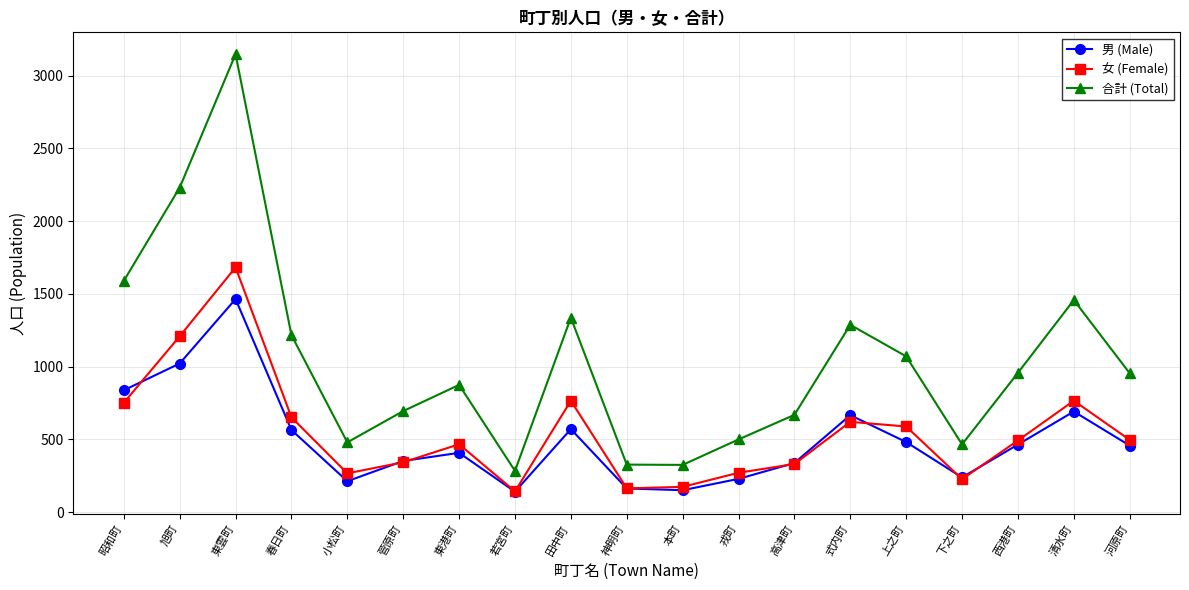

Does the chart have visible grid lines?

Yes